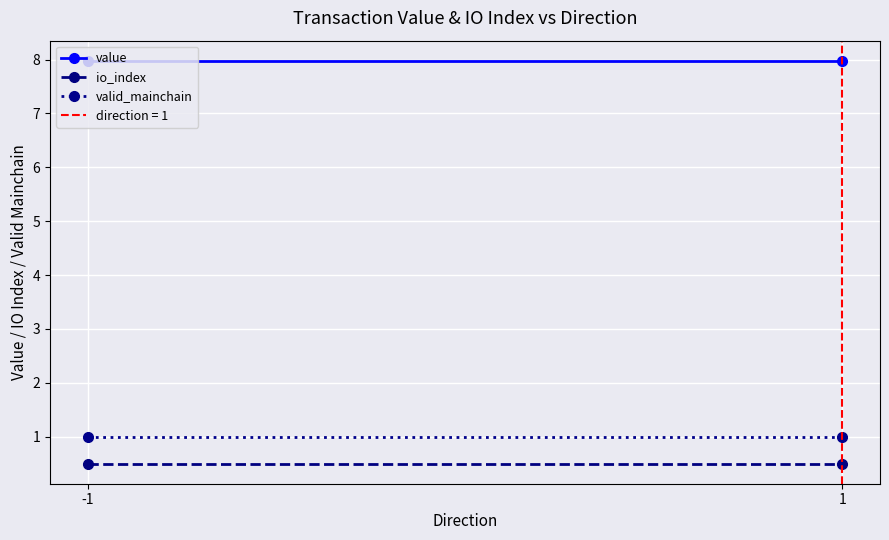

How many lines are shown in the chart?

3